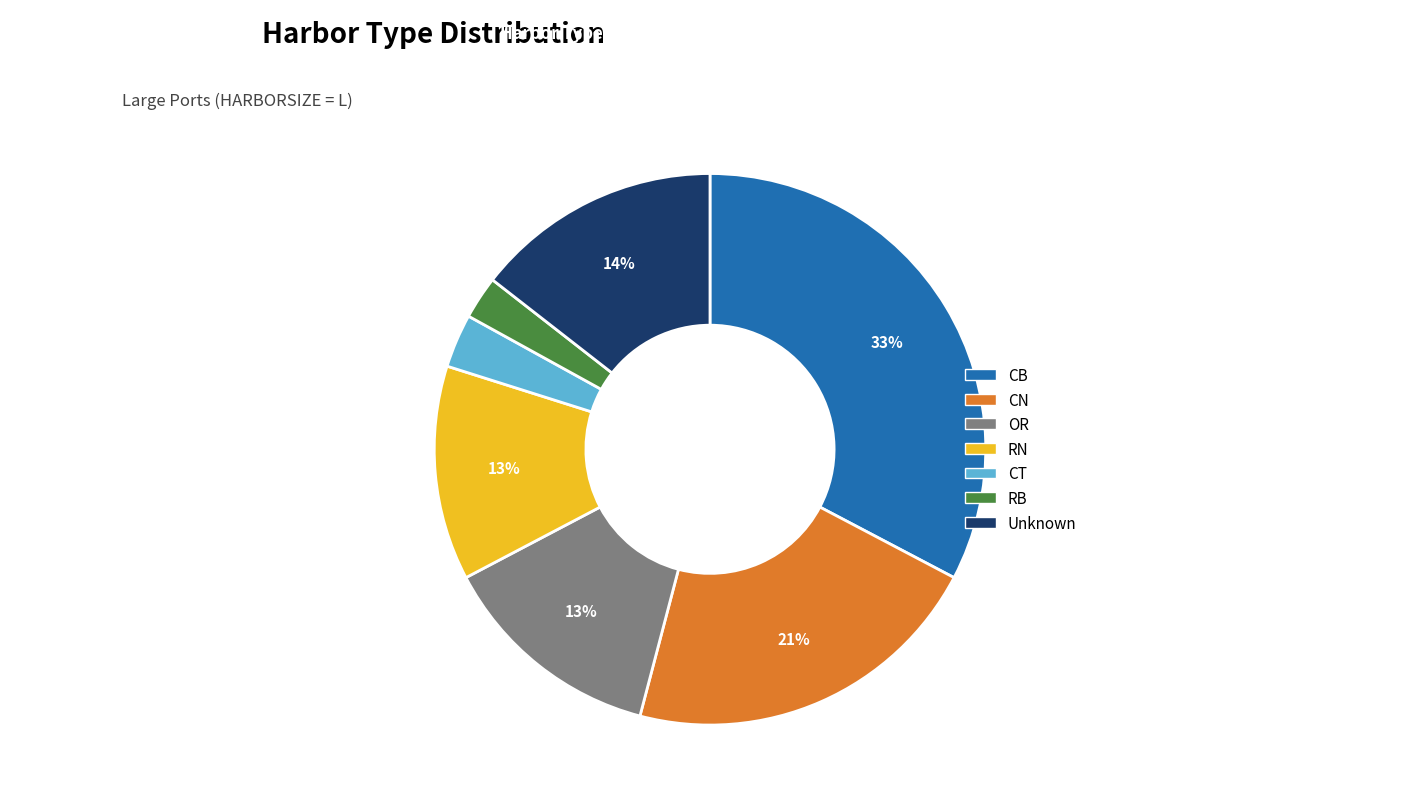

How many slices are in this pie chart?

7